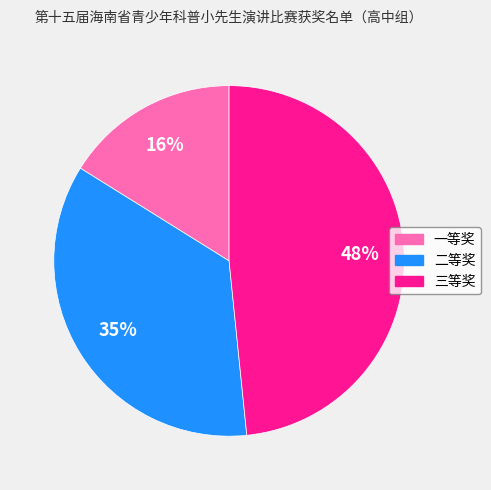

Does 二等奖 account for over 50% of the chart?

No